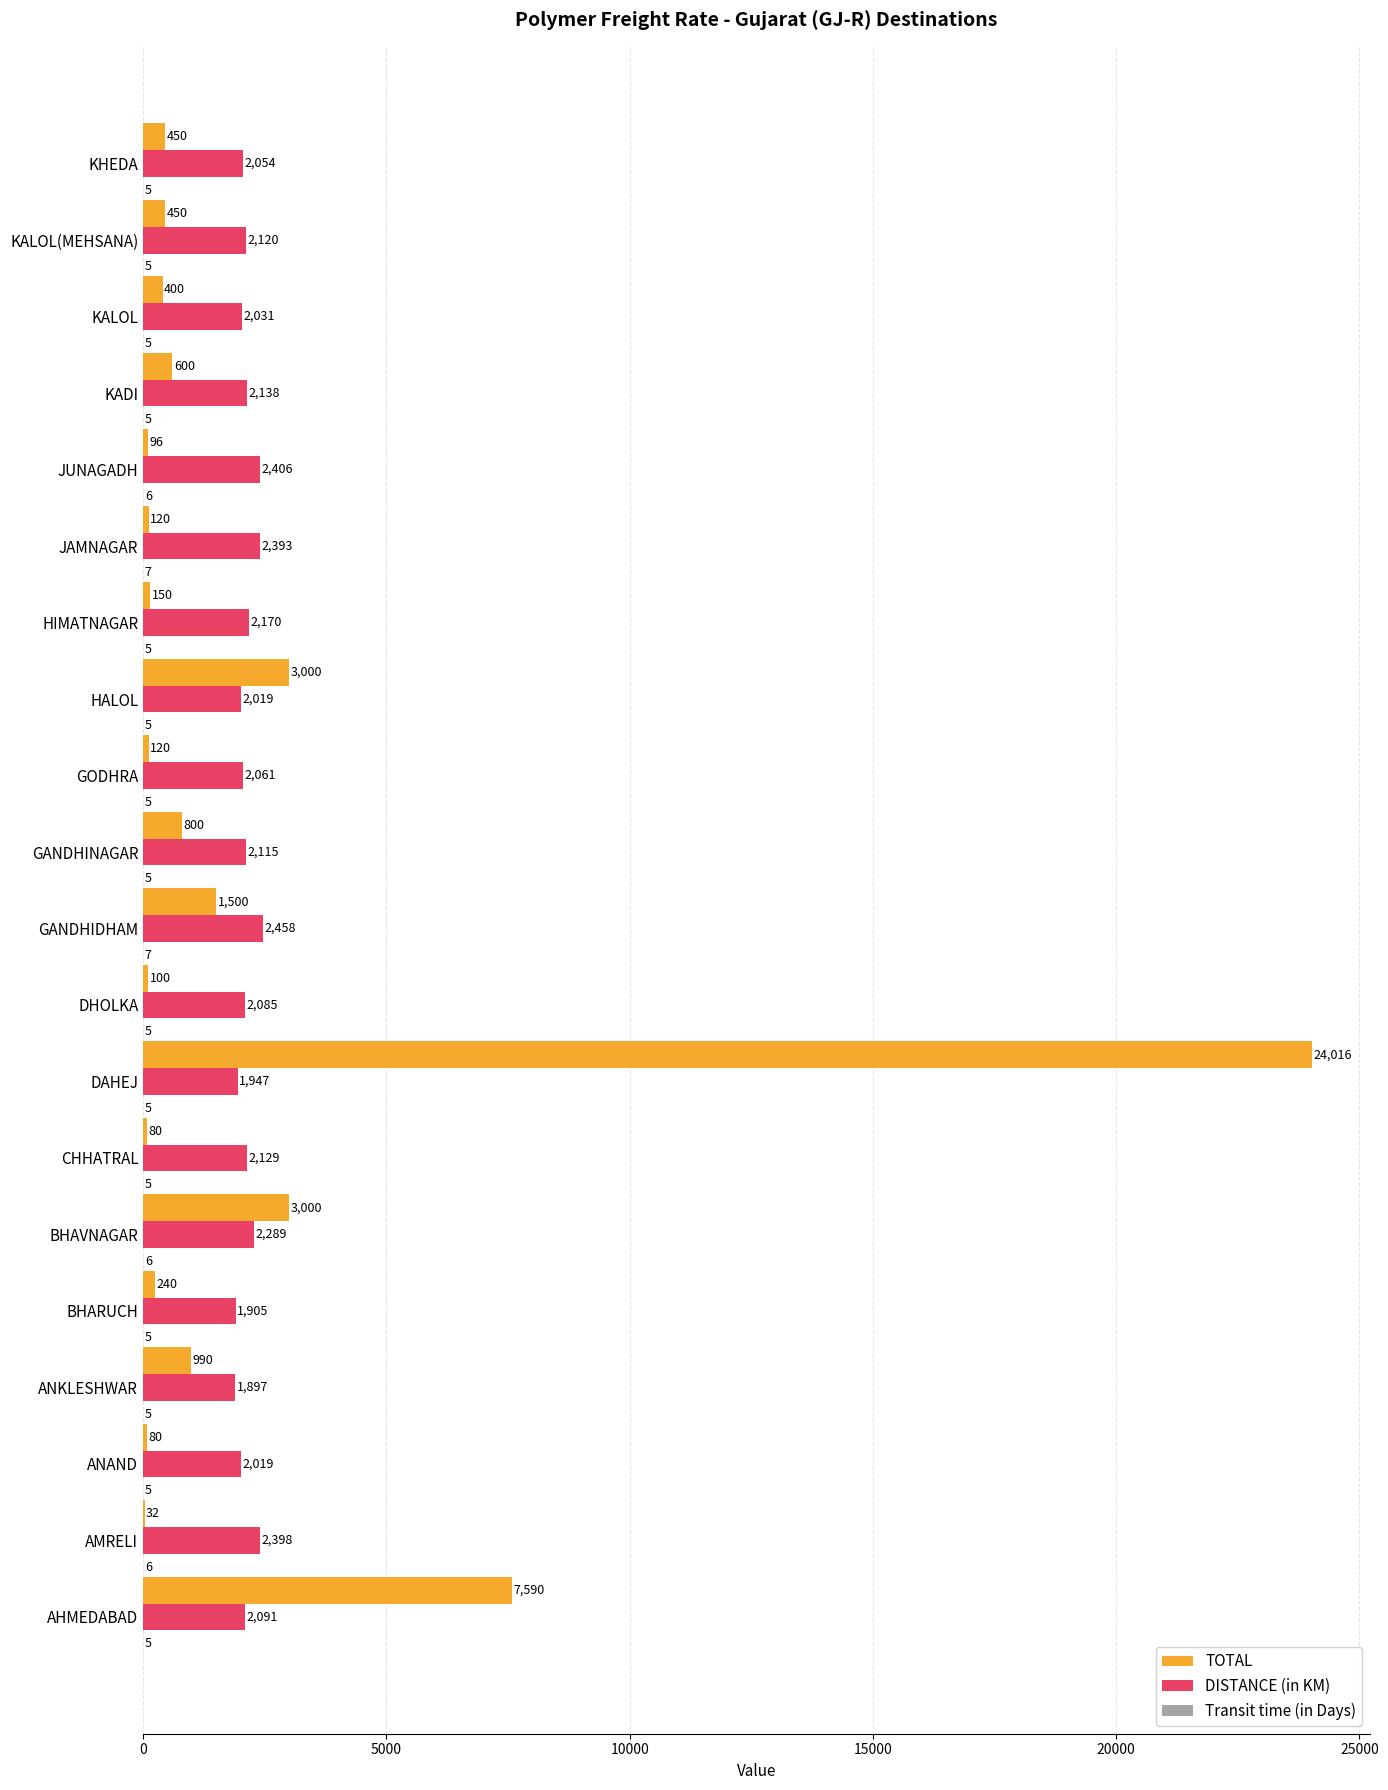

Which series has the largest total across all categories?

TOTAL